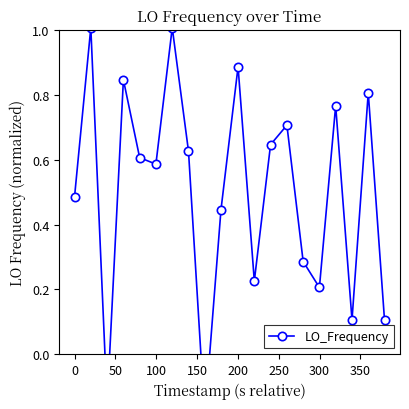

Reading left to right, transcribe all the data shown in this chart.

0.5	1.0	-0.2	0.8	0.6	0.6	1.0	0.6	-0.2	0.4	0.9	0.2	0.6	0.7	0.3	0.2	0.8	0.1	0.8	0.1